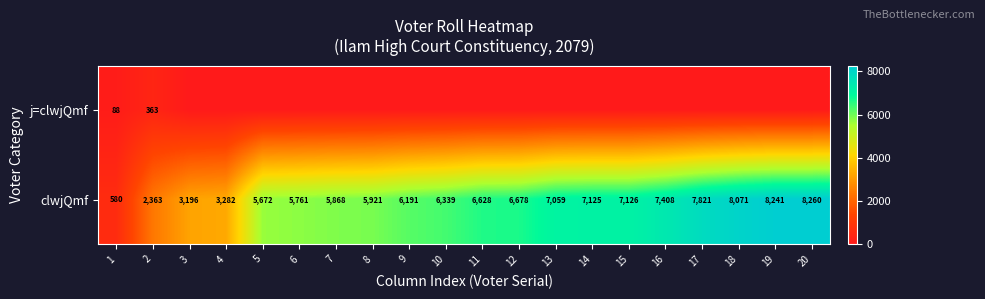

List the labels in order of clwjQmf value, smallest first.

1, 2, 3, 4, 5, 6, 7, 8, 9, 10, 11, 12, 13, 14, 15, 16, 17, 18, 19, 20